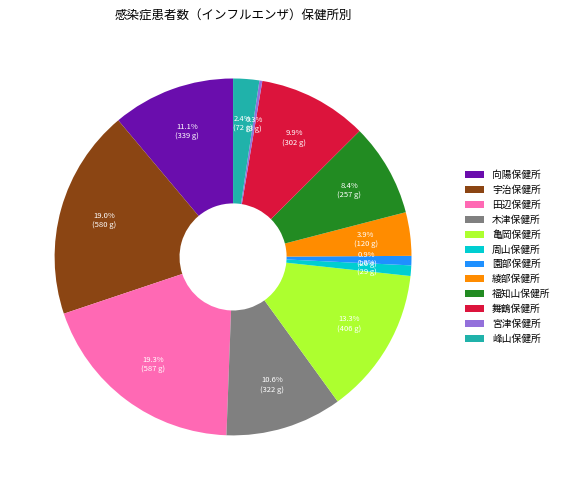

What portion of the pie excludes 園部保健所?

99.1%